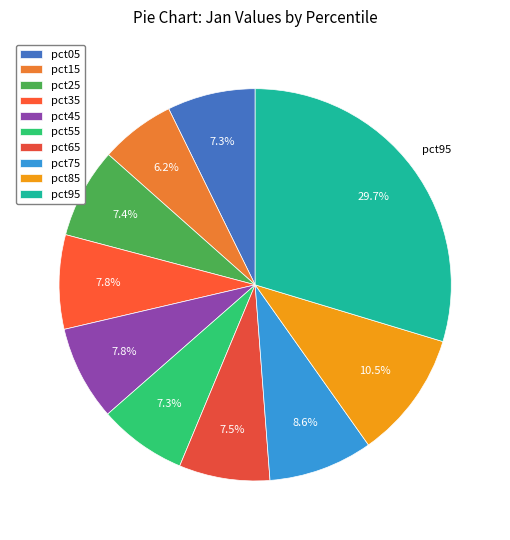

How many segments does this pie chart have?

10